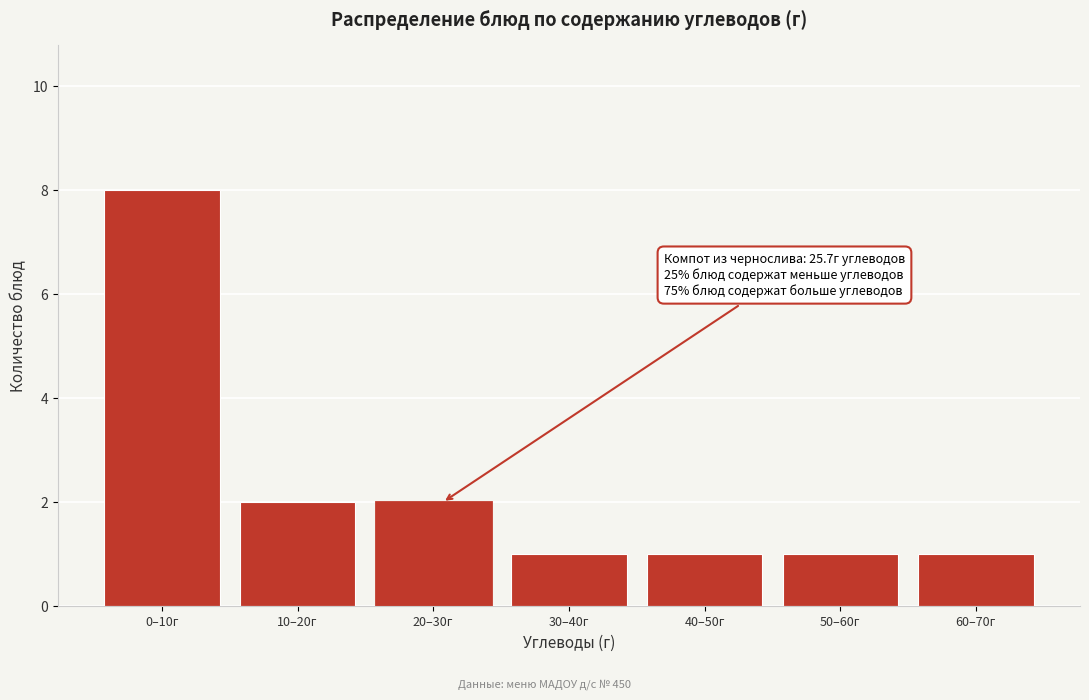

Reading left to right, extract all data points from this chart.

0–10г=8	10–20г=2	20–30г=2	30–40г=1	40–50г=1	50–60г=1	60–70г=1